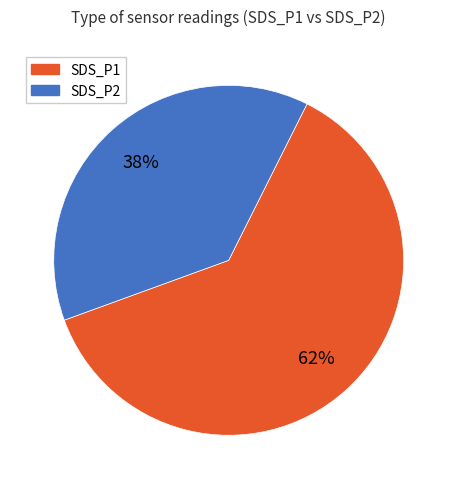

Is the sum of SDS_P1 and SDS_P2 greater than half?

Yes